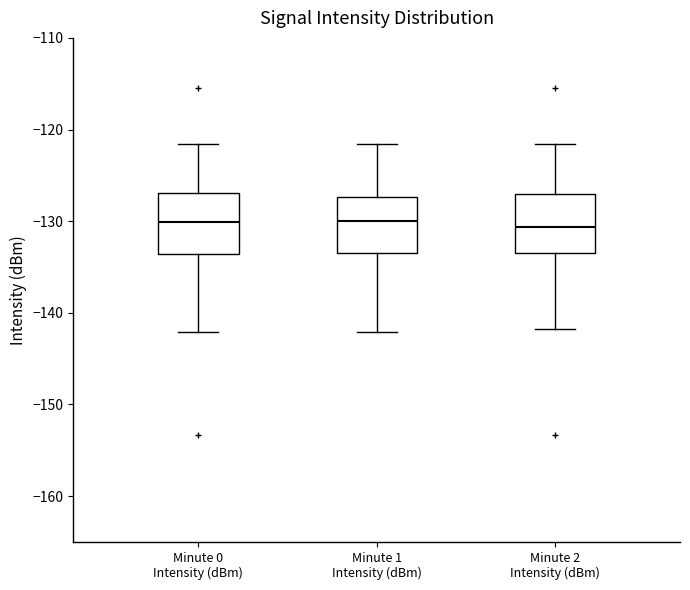

Where is the lower edge of the box for Minute 0 Intensity (dBm) on the y-axis? The values are not printed on the chart, so give them approximately, as read against the axis.

-134